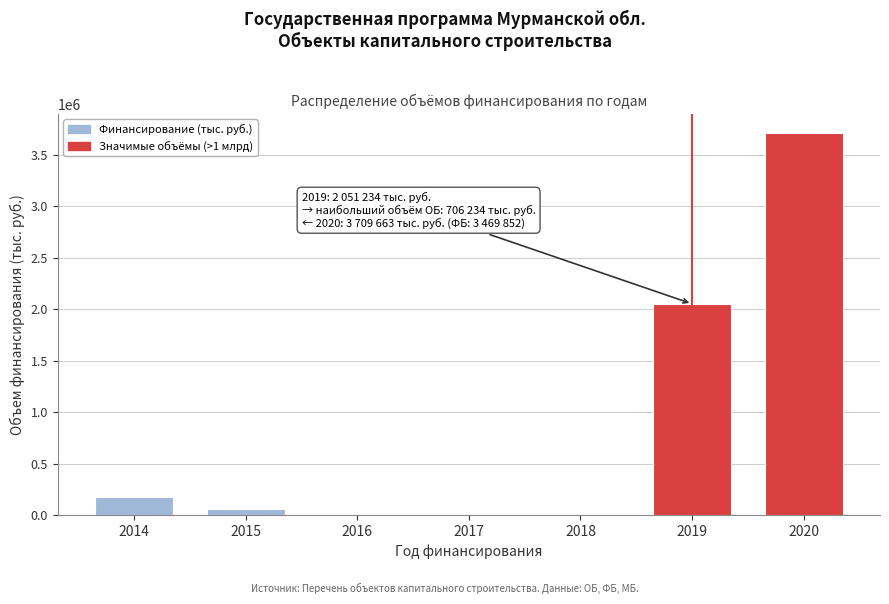

Reading left to right, list all the values displayed in this chart.

2014=178324.8	2015=56424.4	2016=0.0	2017=0.0	2018=0.0	2019=2051234.4	2020=3709663.4